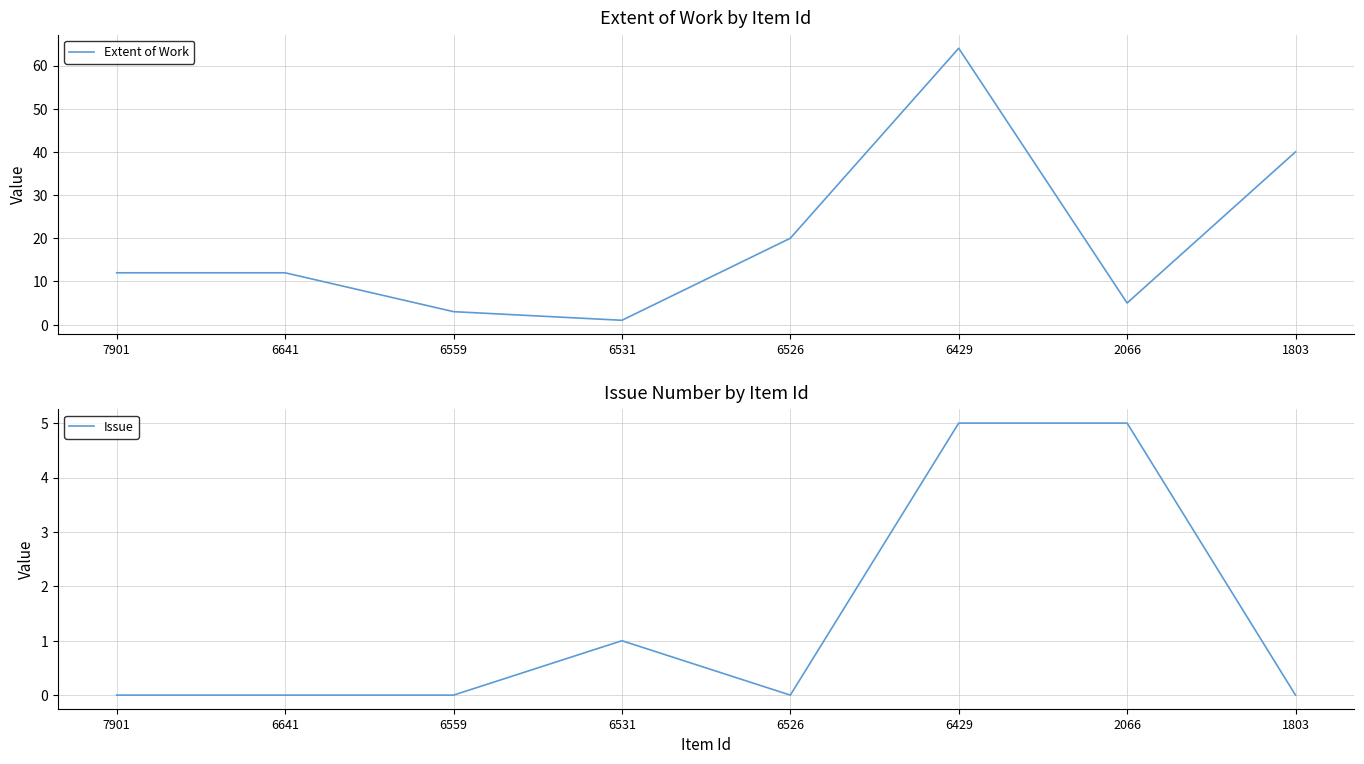

Reading left to right, what are all the values shown in this chart?

Extent of Work: 7901=12	6641=12	6559=3	6531=1	6526=20	6429=64	2066=5	1803=40
Issue: 7901=0	6641=0	6559=0	6531=1	6526=0	6429=5	2066=5	1803=0